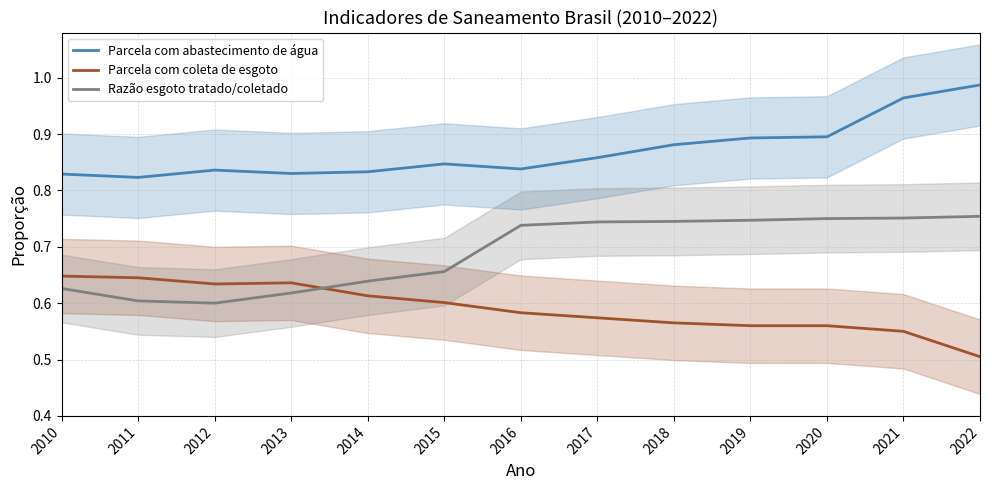

Which label corresponds to the smallest value in the chart?

2022